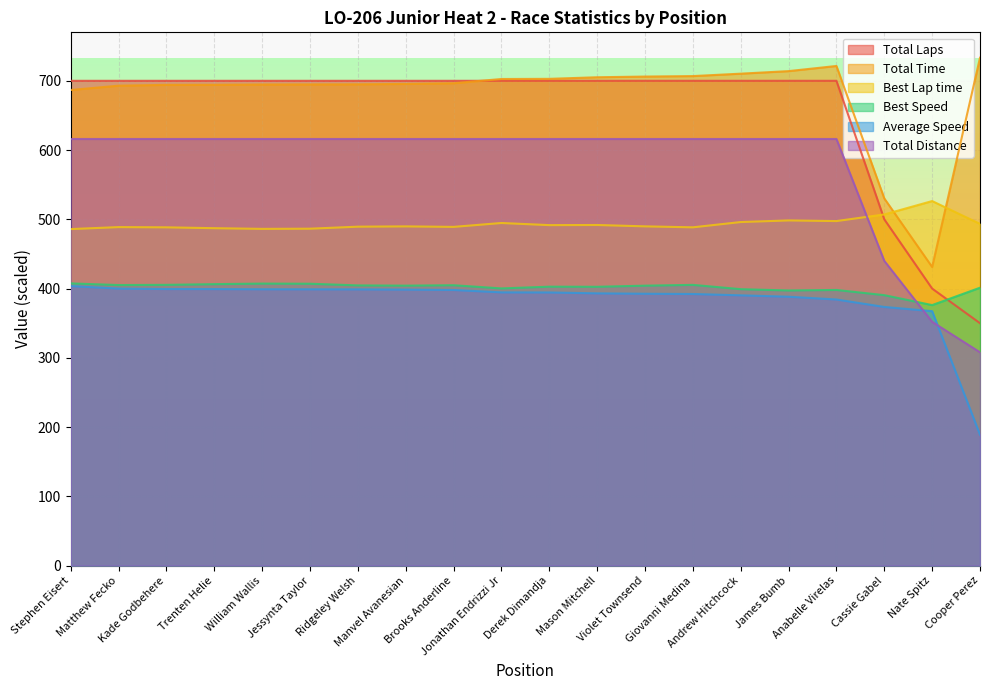

Which series has the widest spread of values?

Total Laps